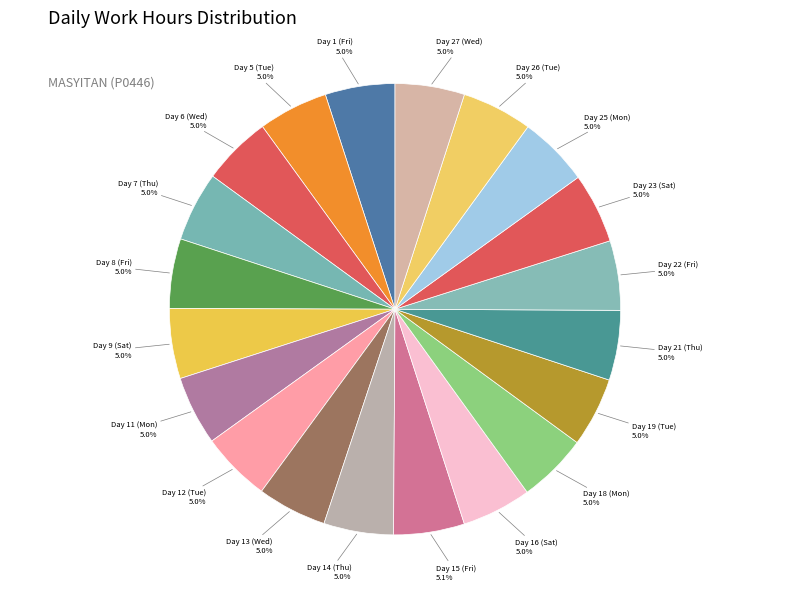

Is it true that Day 14 (Thu) is 17% of the pie?

False